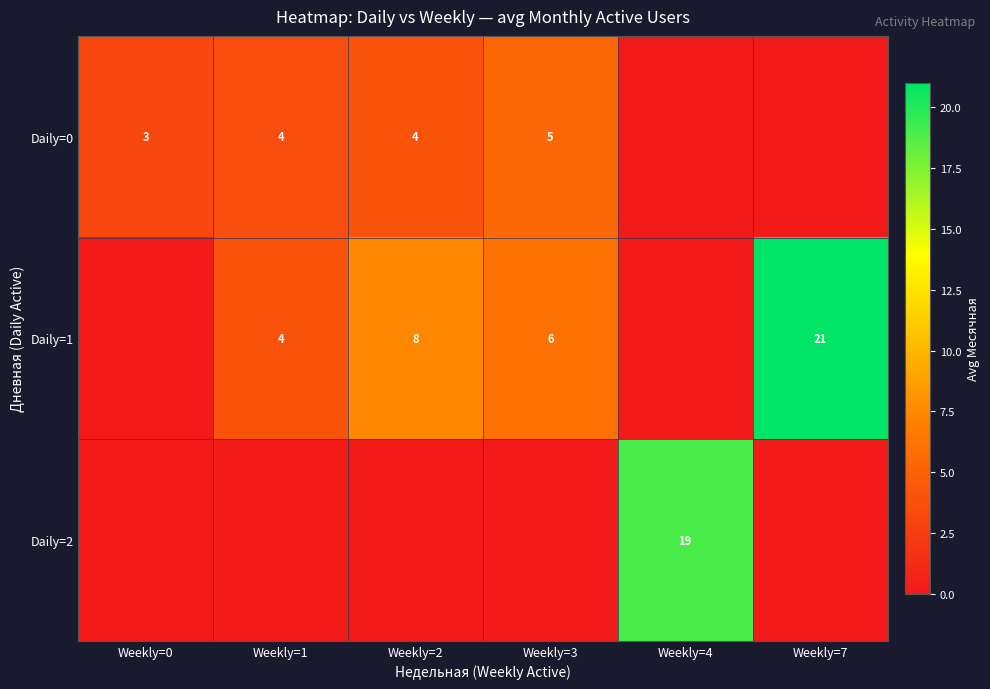

True or false: Daily=0 has a value of 4 at Weekly=1.

True